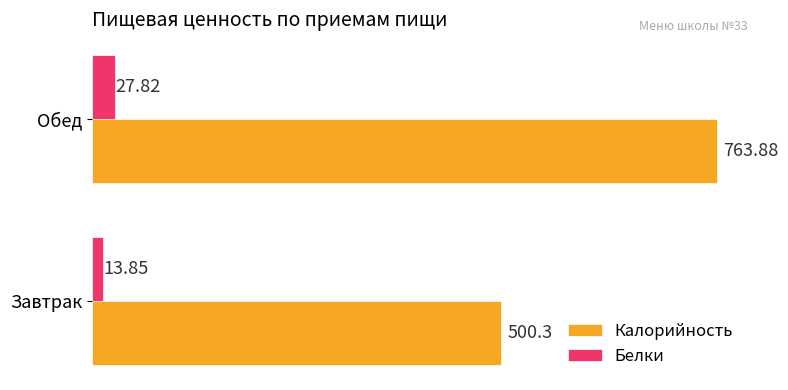

What is the sum of all Белки values?

41.7